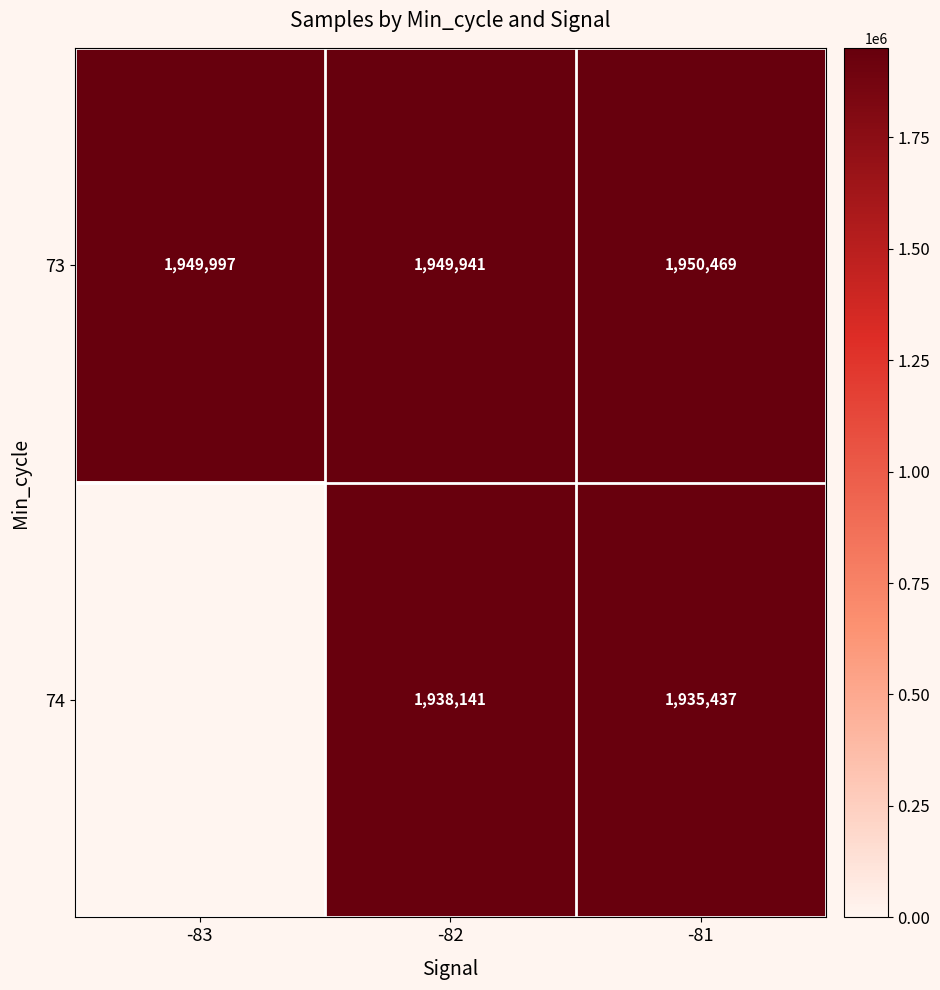

What is the total value across all series at -82?

3888082